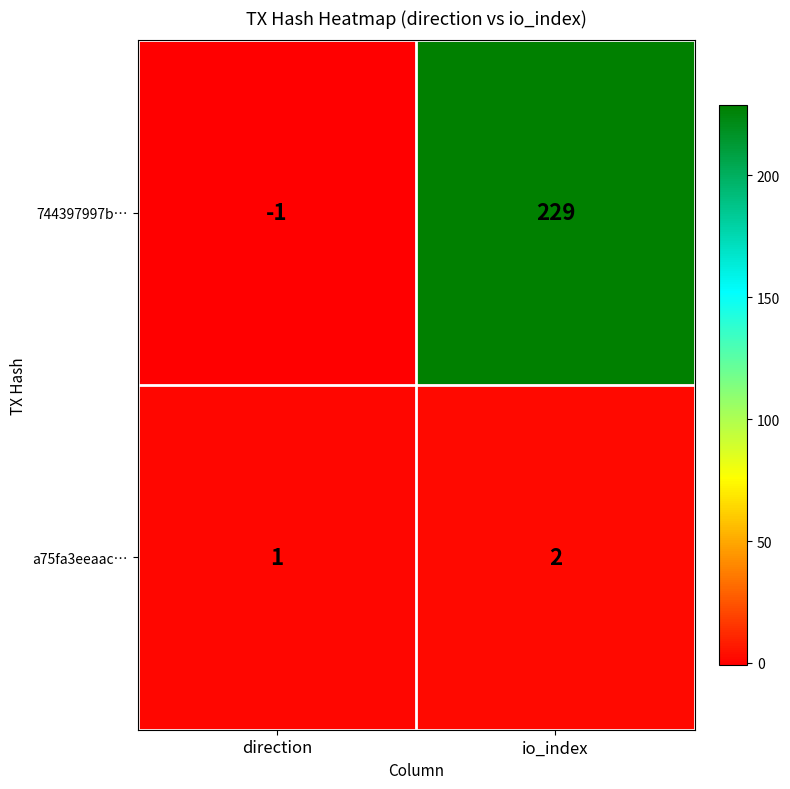

What is the difference between the maximum and minimum values in the 744397997b… series?

230